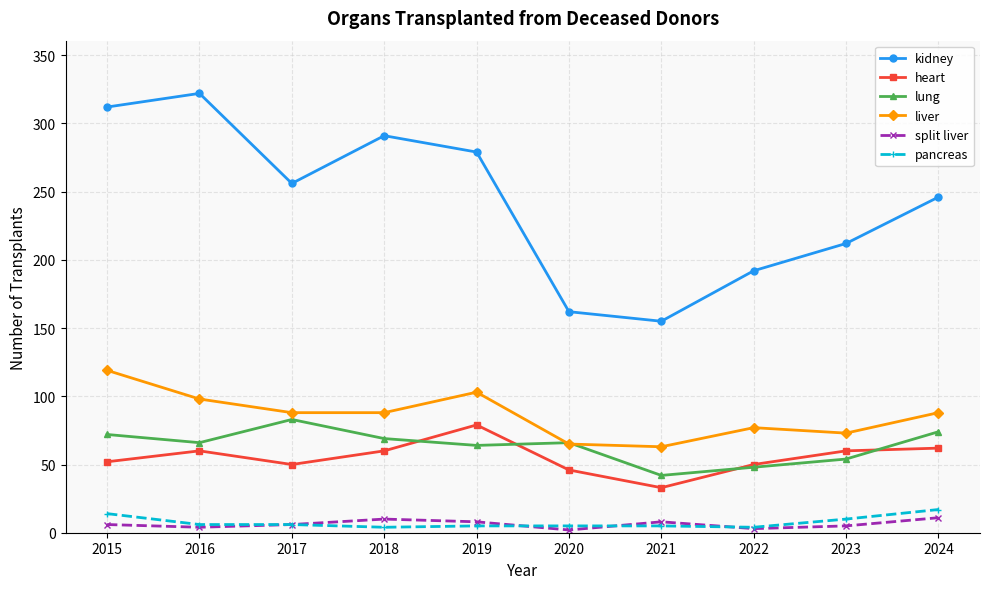

What value does the pancreas series have at 2024?

17